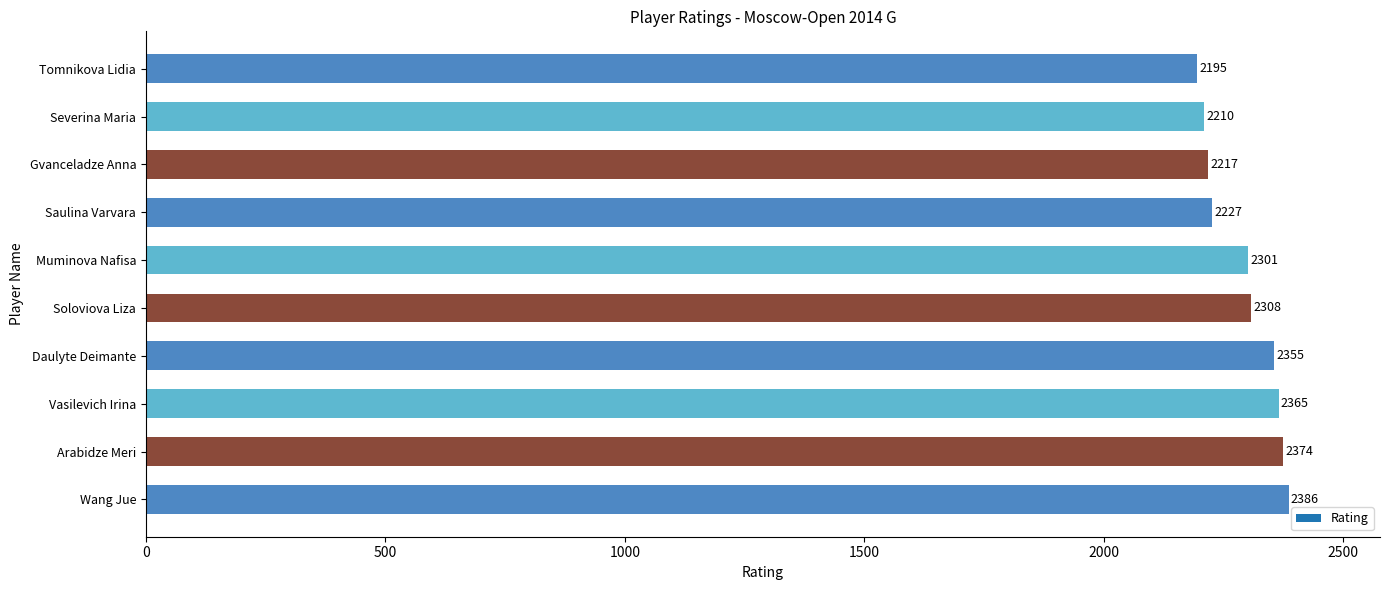

Reading bottom to top, transcribe all the data shown in this chart.

2386	2374	2365	2355	2308	2301	2227	2217	2210	2195